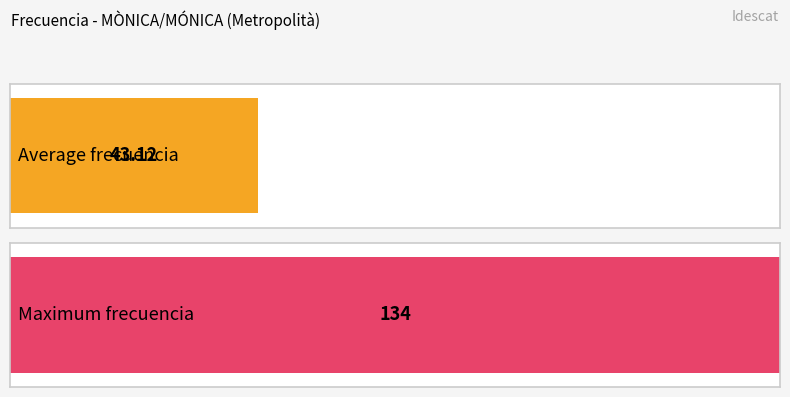

What is the greatest value displayed?

134